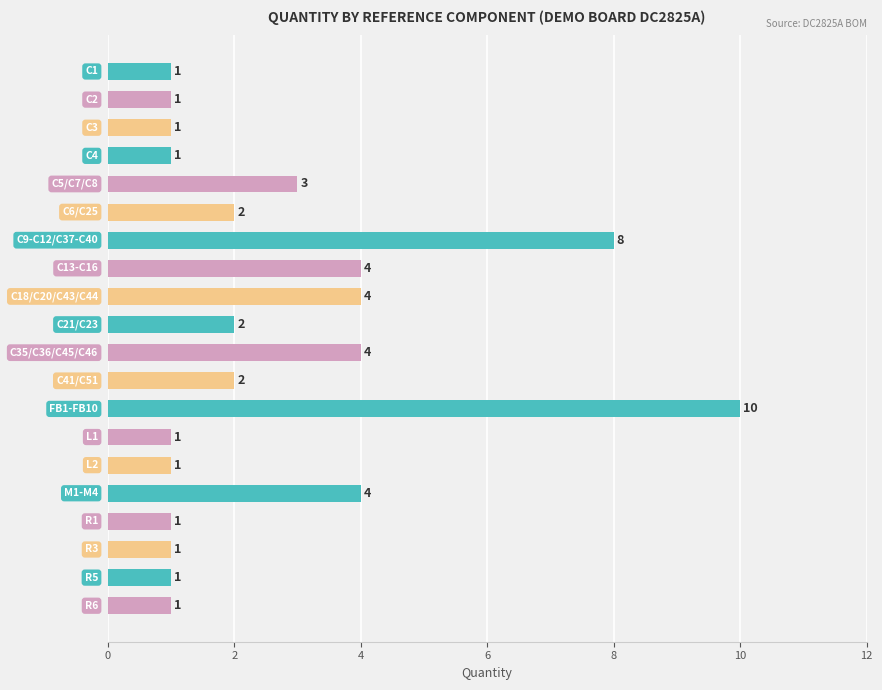

What is the difference between the second highest and minimum values?

7